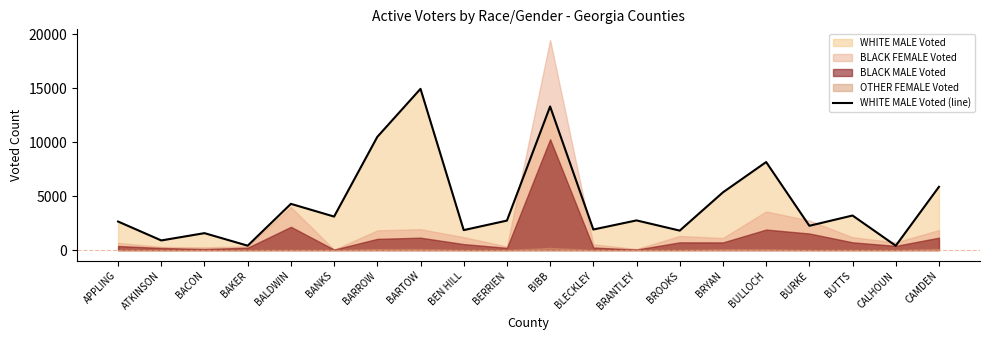

At which category does the data reach its first local valley?

ATKINSON